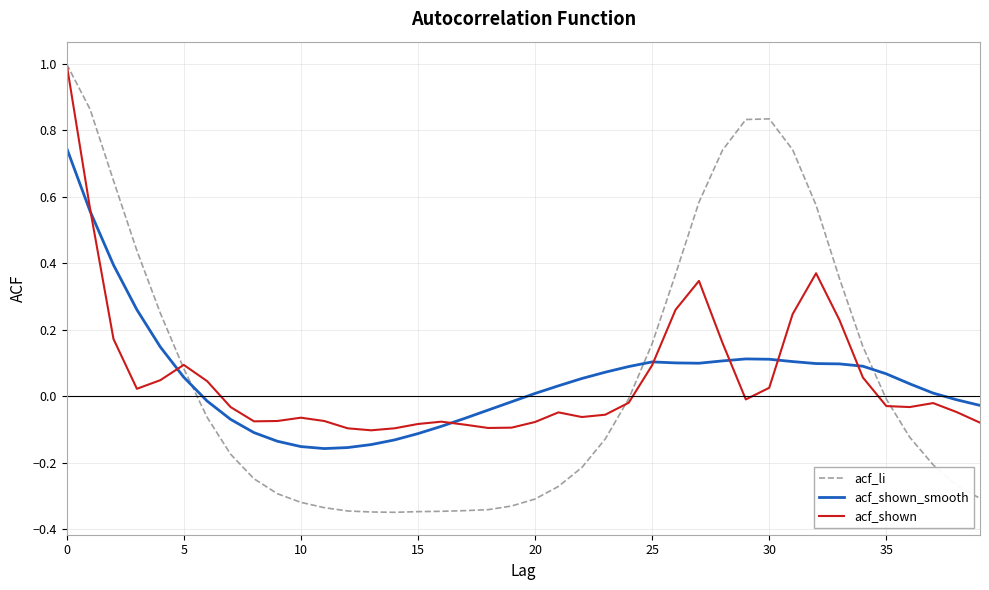

Which series ends up on top after the final intersection of acf_li and acf_shown_smooth?

acf_shown_smooth